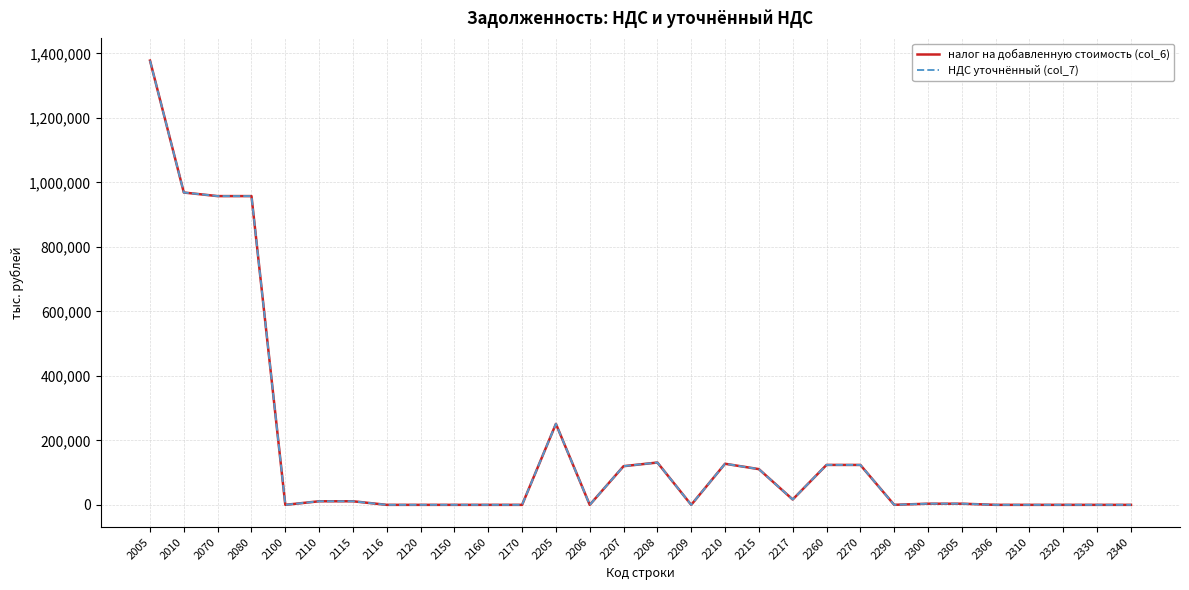

At which category is the sum across all series the highest?

2005